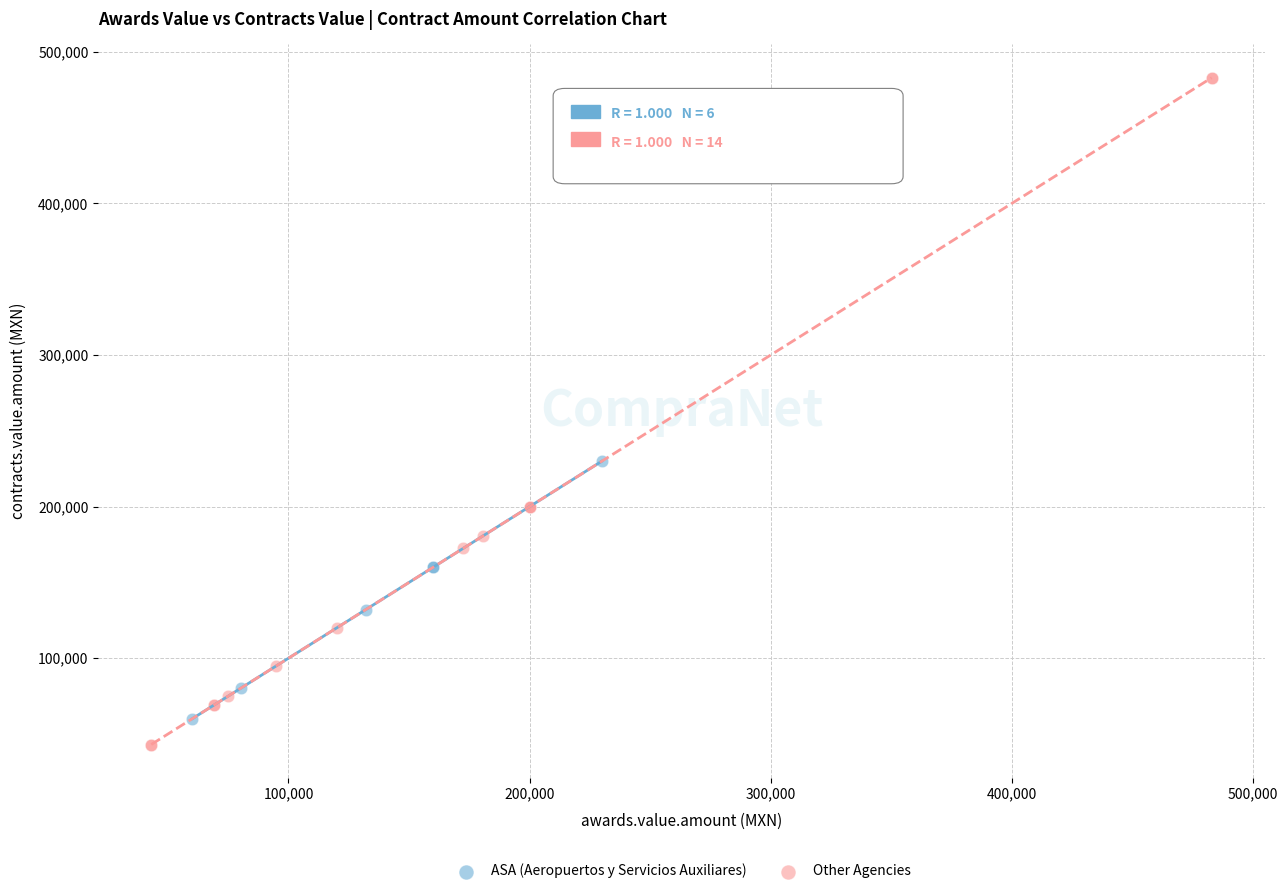

Which series contains the highest Y value?

Other Agencies